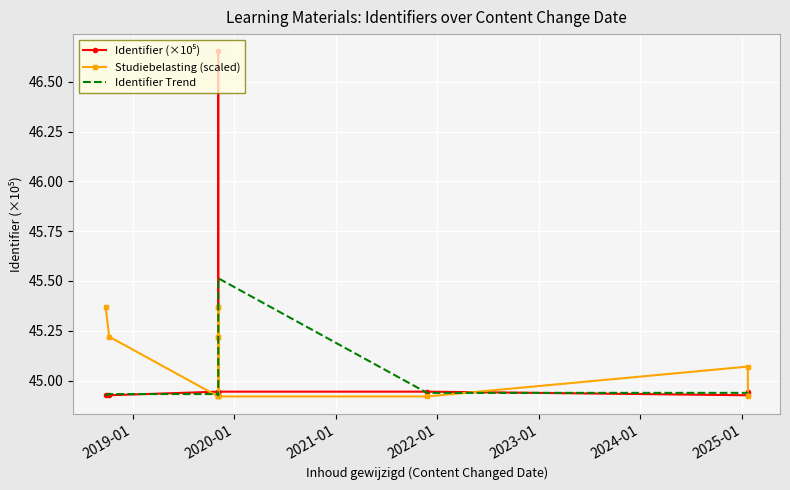

After their last crossing, which series has the higher values: Identifier (×10⁵) or Studiebelasting (scaled)?

Identifier (×10⁵)